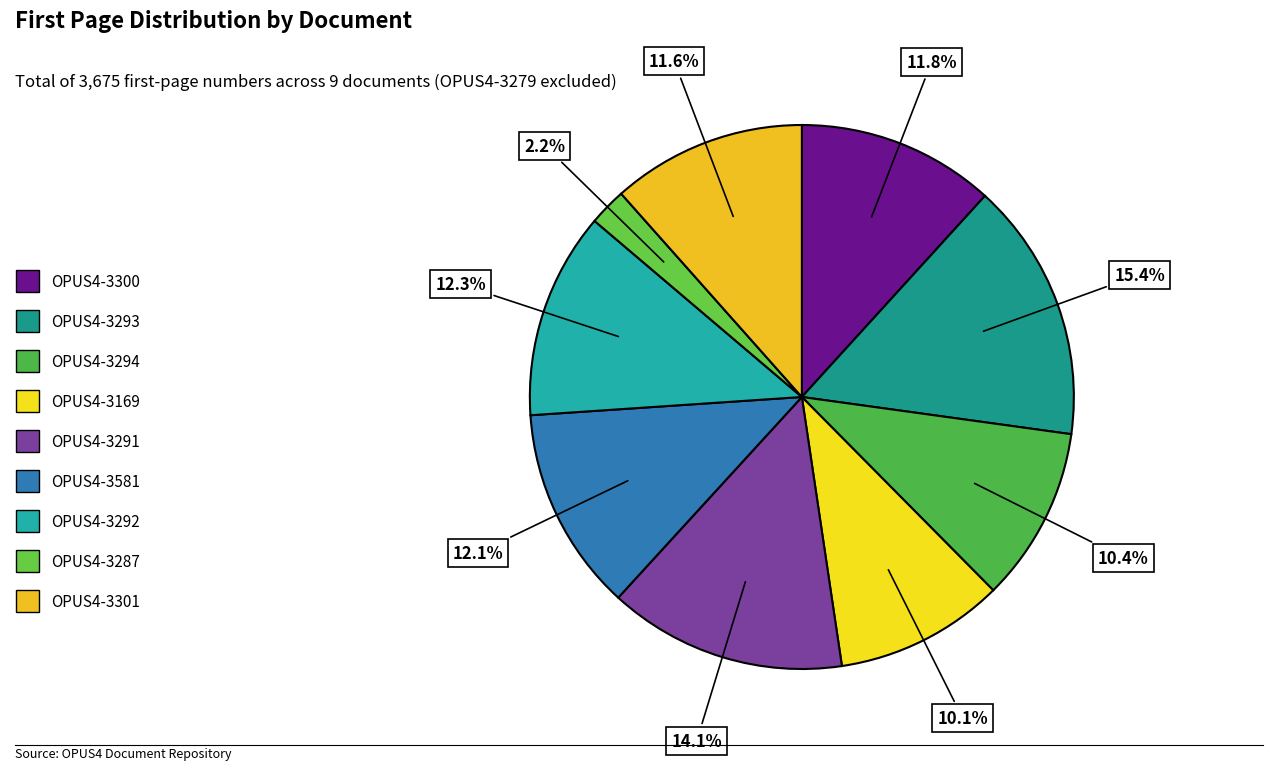

Combined, do OPUS4-3294 and OPUS4-3291 account for over 50%?

No